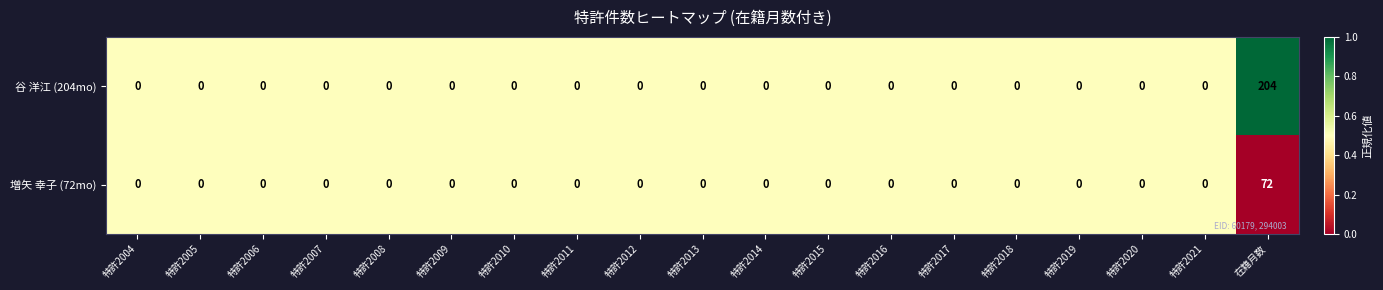

Is it true that 増矢 幸子 (72mo) equals 43 at 特許2011?

False